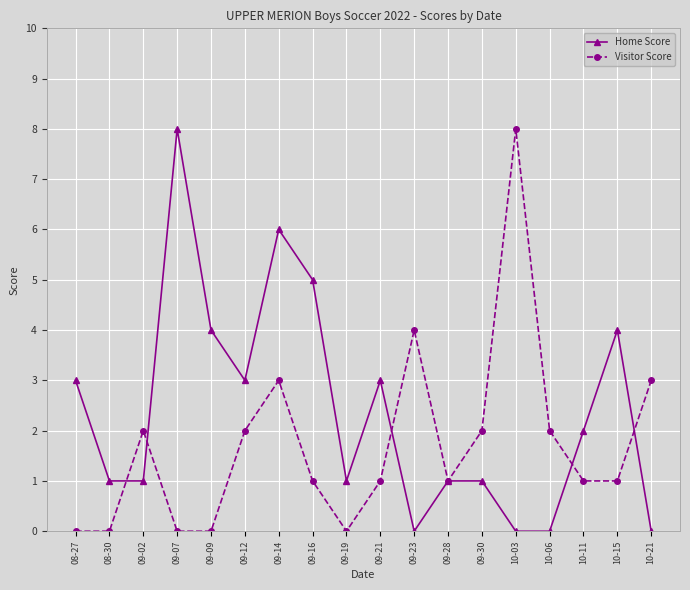

Does the chart have visible grid lines?

Yes